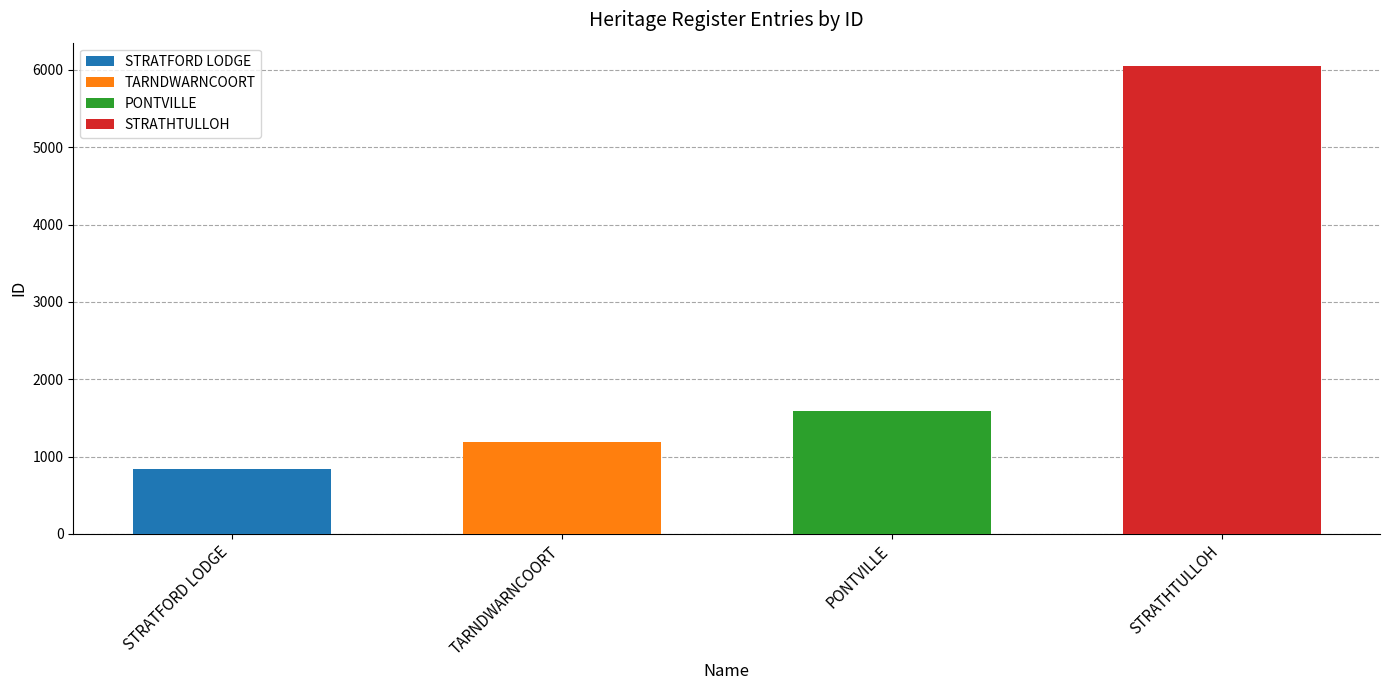

The chart shows a value of 8321 at STRATHTULLOH. True or false?

False